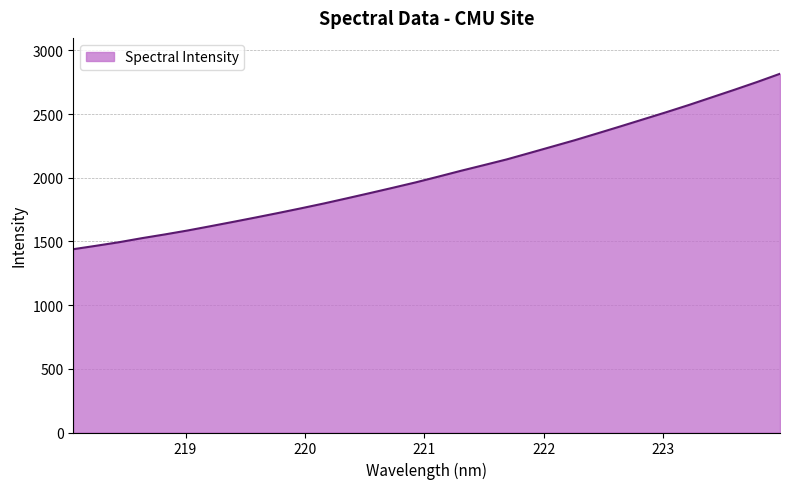

What is the minimum value shown in the chart?

1439.1